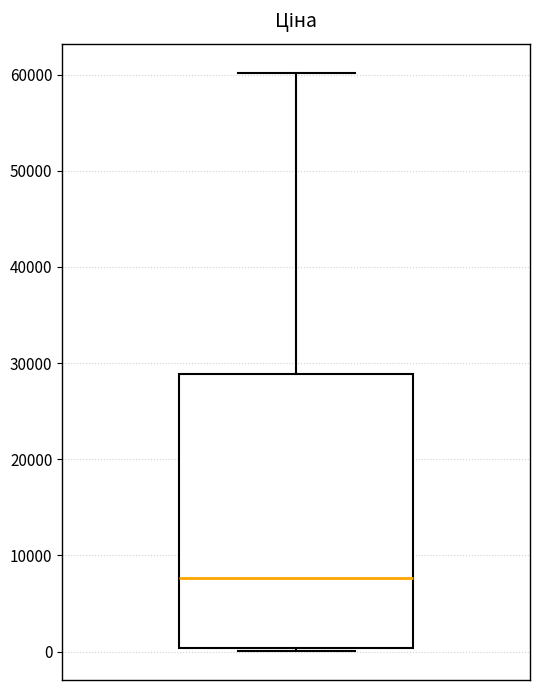

Read this box plot against the y-axis: the position of the median line, the range covered by the box, and the ends of both whiskers. The values are not printed on the chart, so give them approximately, as read against the axis.

median 8000, box 0 to 29000, whiskers 0 to 60000